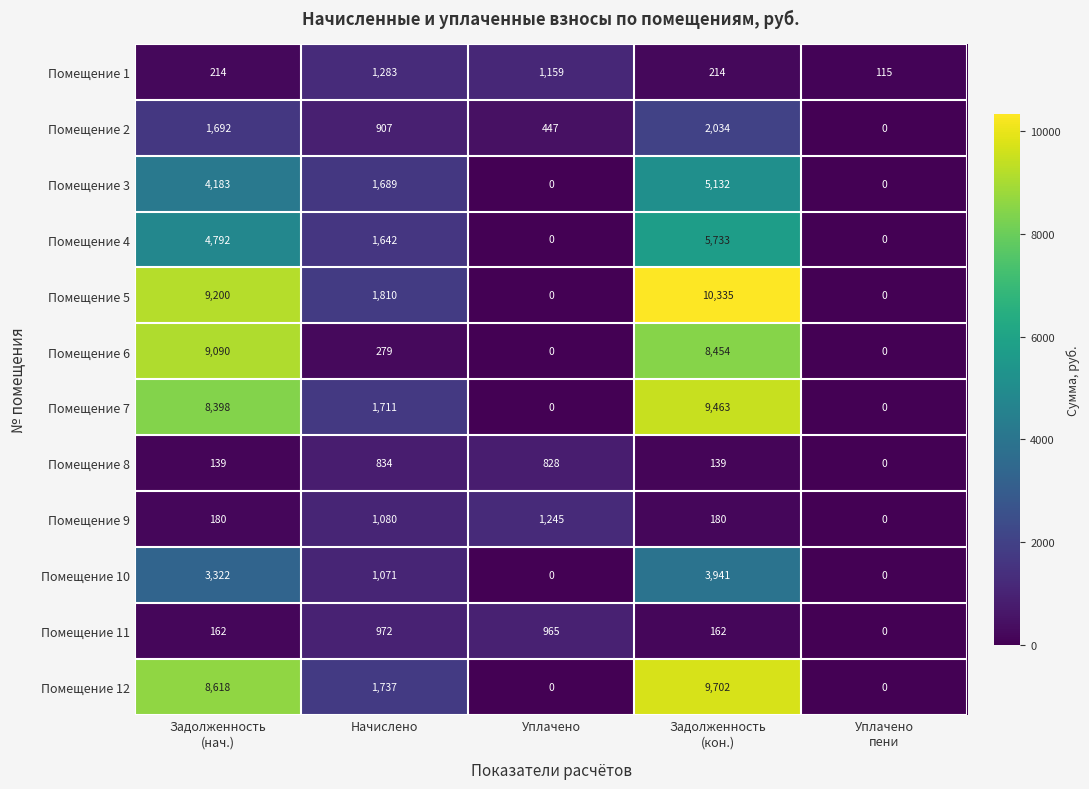

What is the maximum value for Помещение 7?

9463